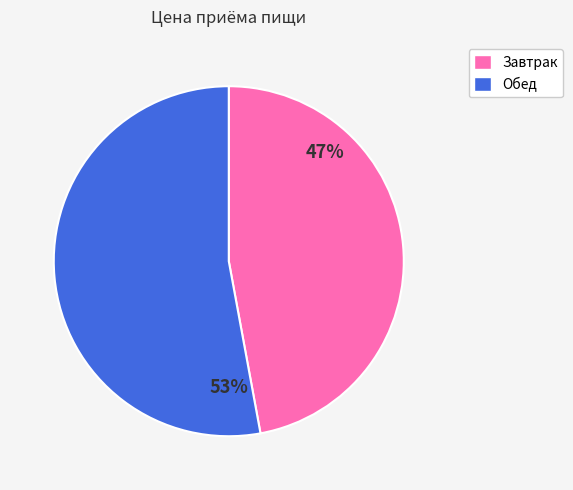

What percentage is the Завтрак slice, to the nearest percent?

47%